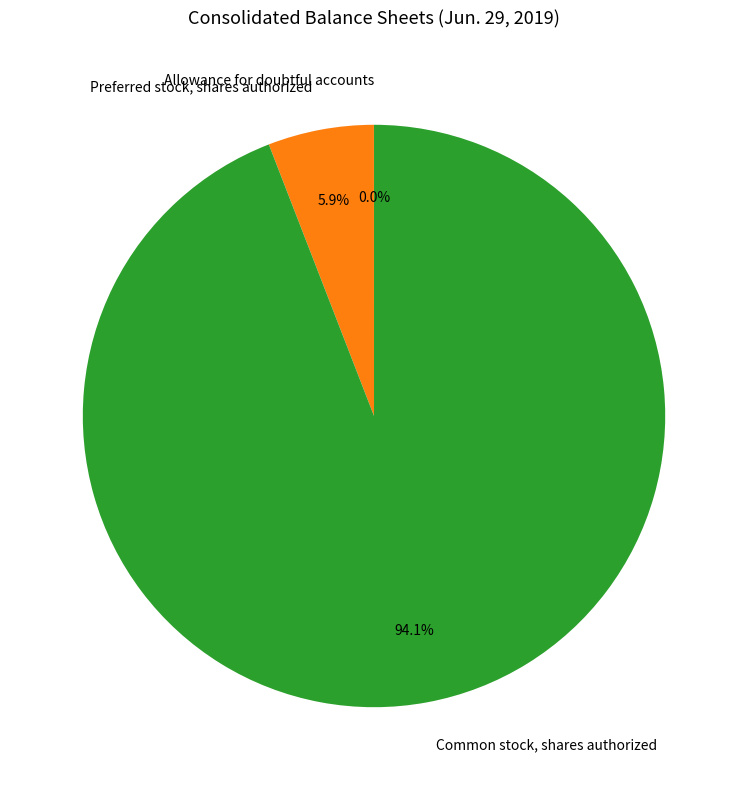

Combined, do Common stock, shares authorized and Preferred stock, shares authorized account for over 50%?

Yes